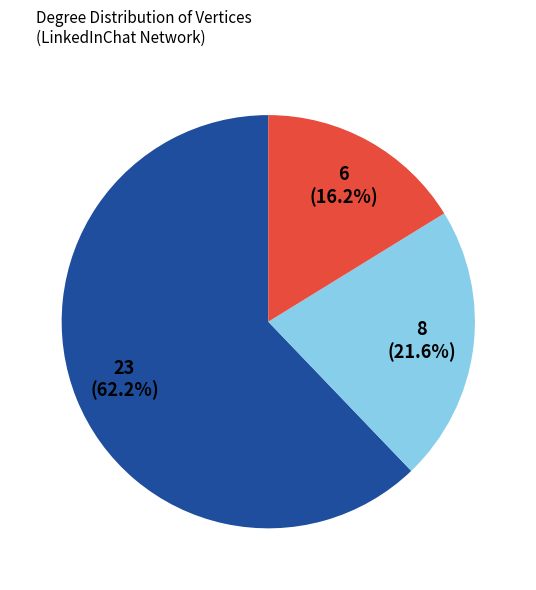

Does any single category account for the majority?

Yes